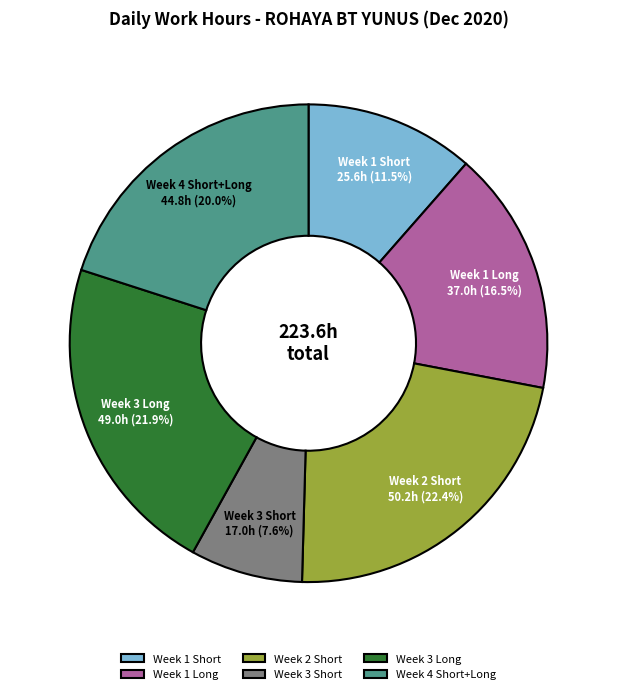

Do Week 3 Short and Week 1 Long together represent more than half of the pie?

No